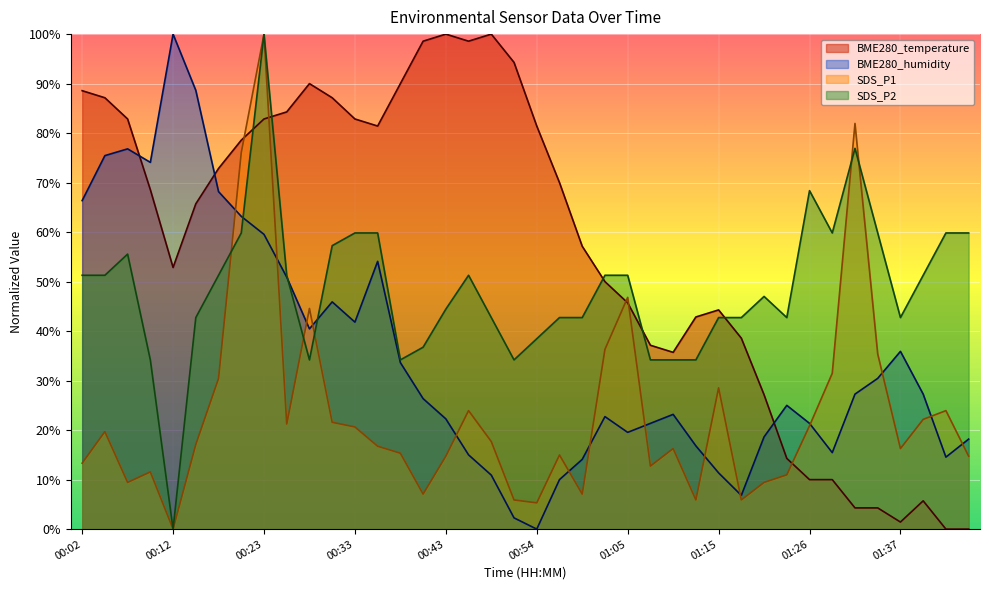

How many intersections are there between SDS_P1 and BME280_humidity?

14